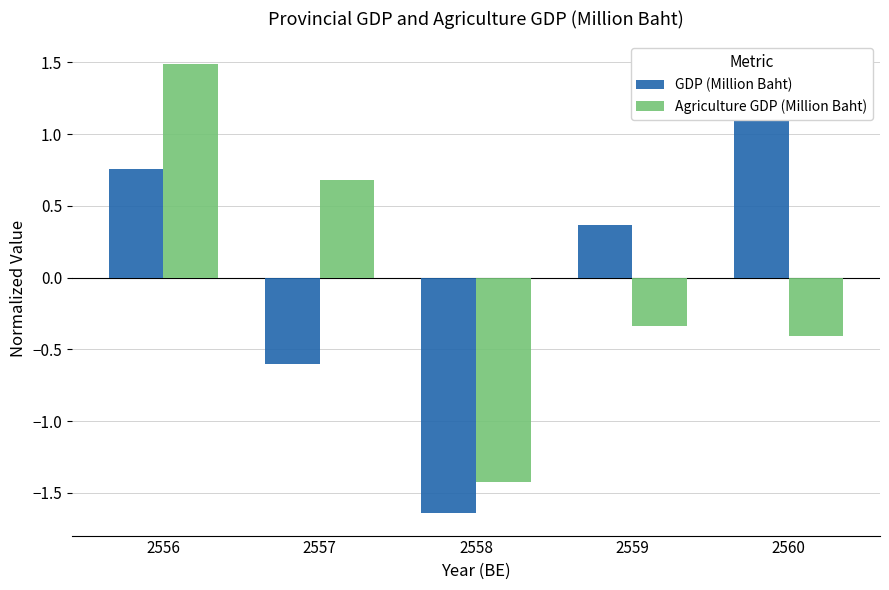

What is the difference between the GDP (Million Baht) values at 2558 and 2559?

2.0